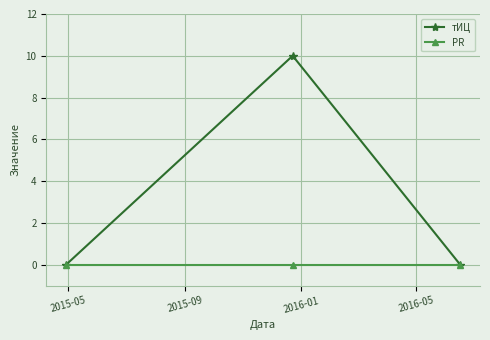

Which series has the widest spread of values?

тИЦ